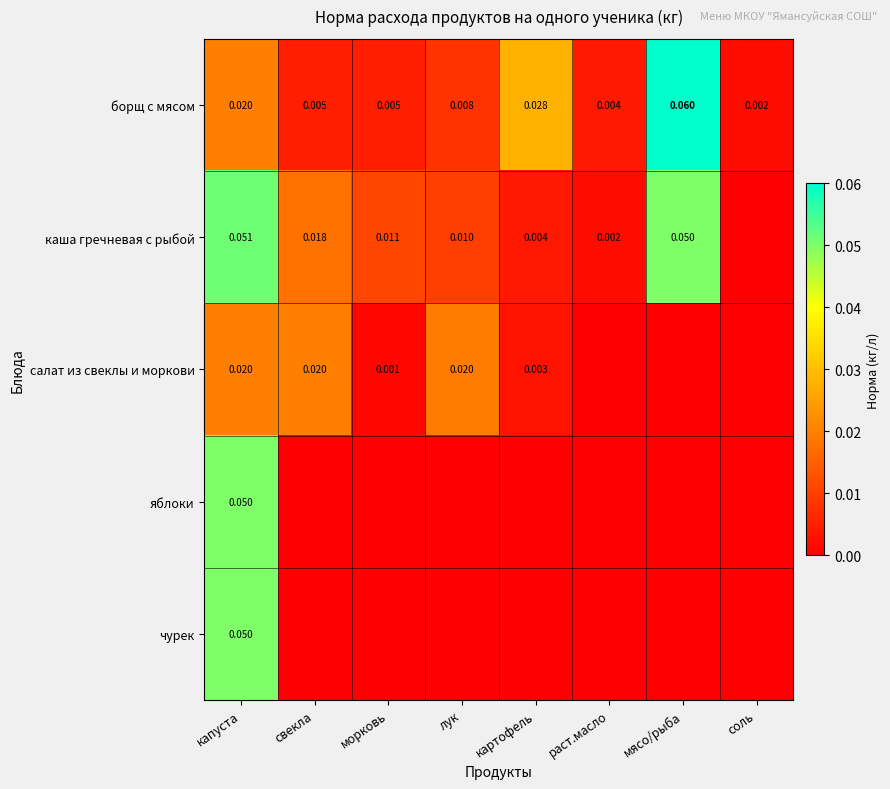

How many distinct data groups are displayed?

5